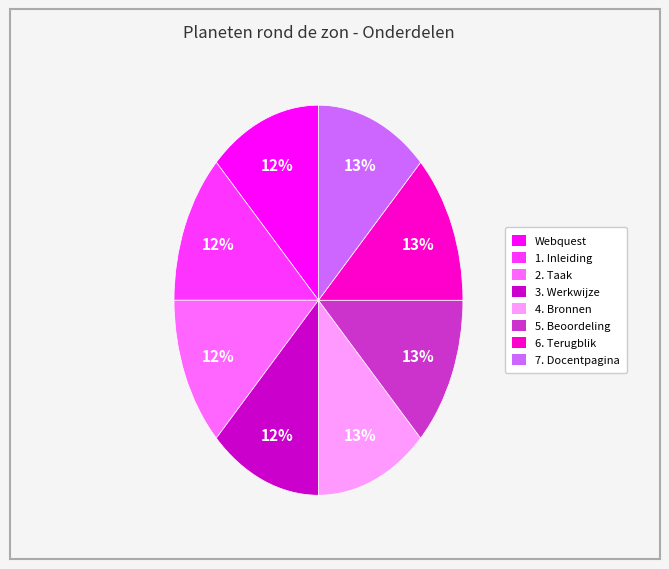

To the nearest percent, what percentage of the pie is 3. Werkwijze?

12%